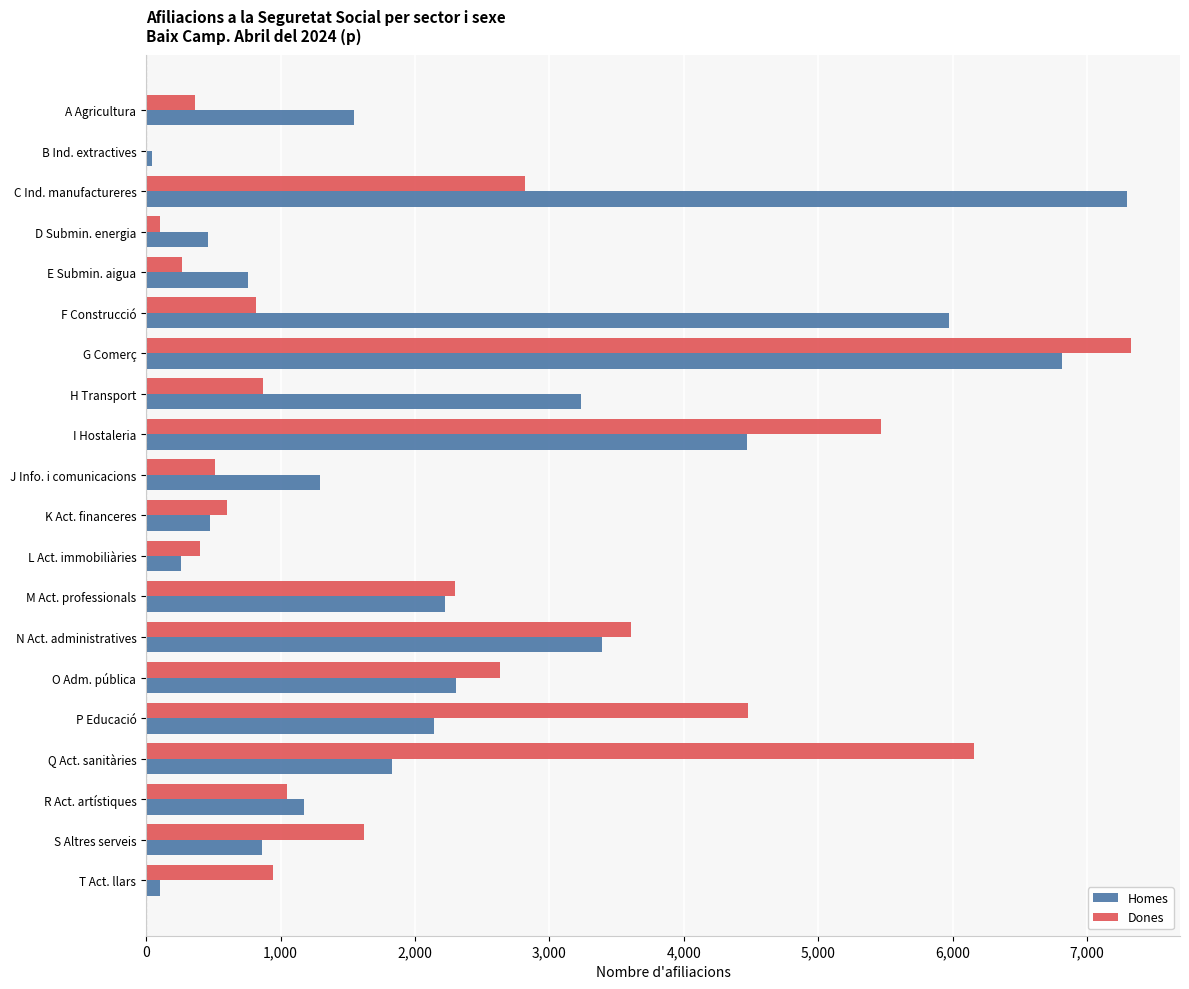

At which label does Dones reach its peak?

G Comerç